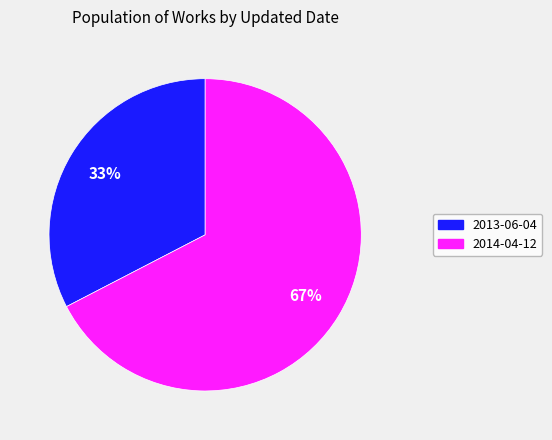

Is the sum of 2013-06-04 and 2014-04-12 greater than half?

Yes